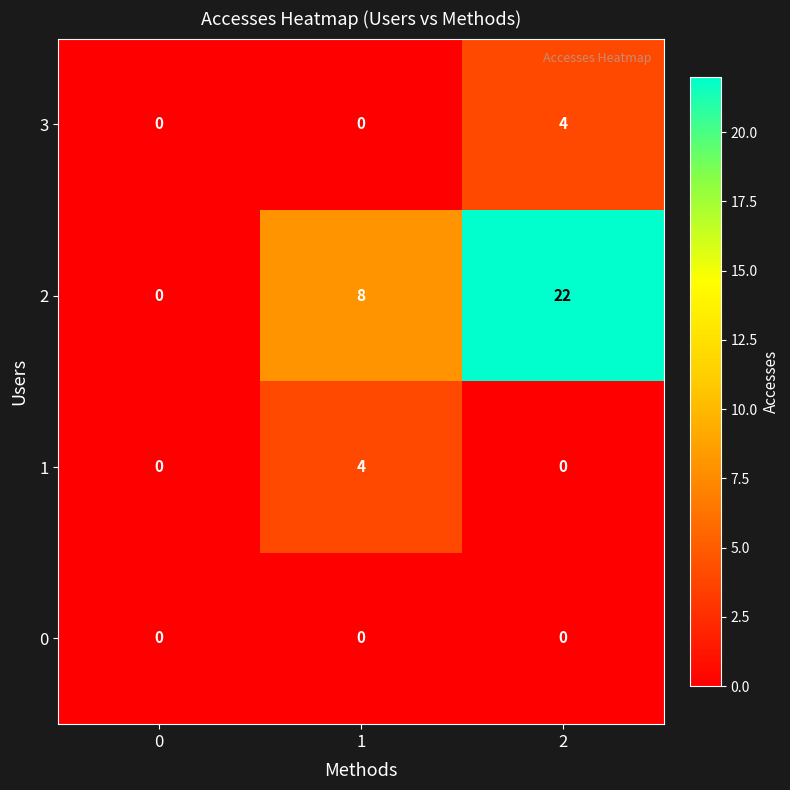

At how many categories does at least one series exceed 18?

1